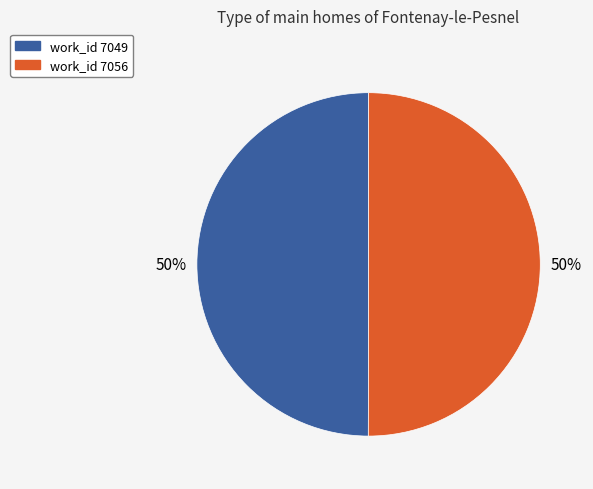

To the nearest percent, what is the average slice percentage?

50%